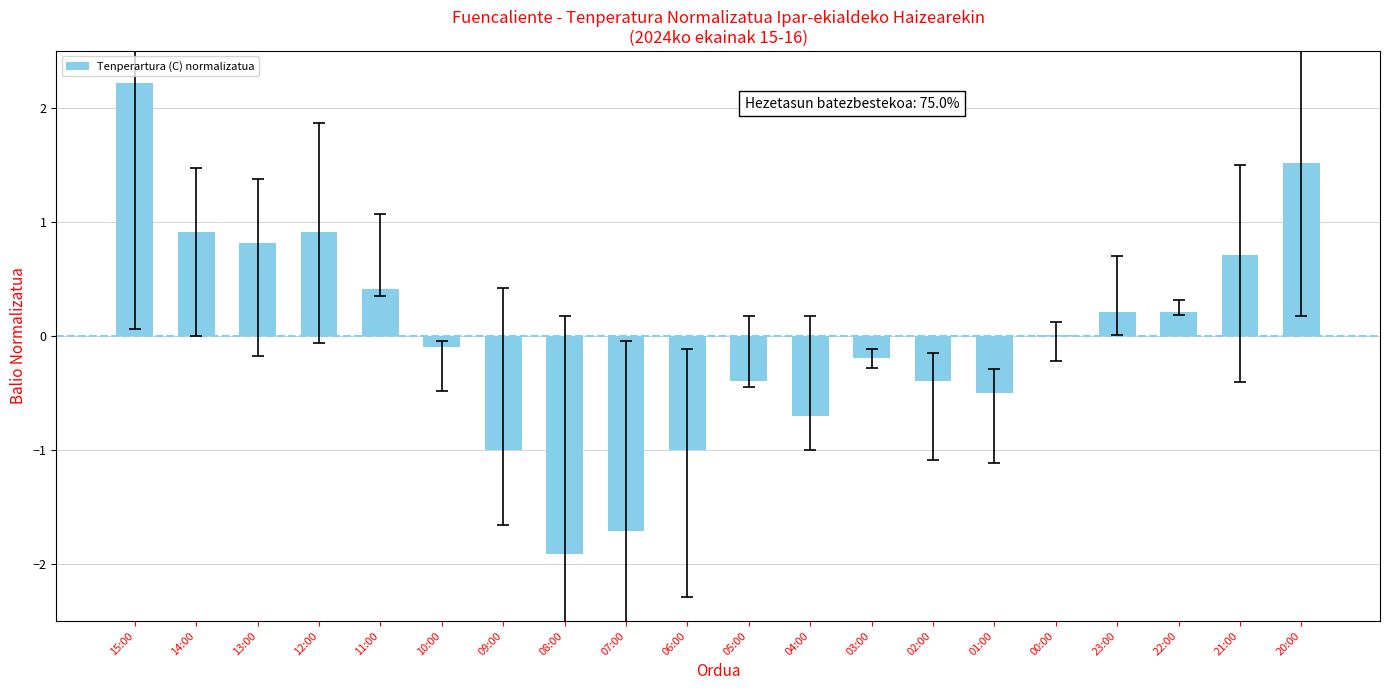

What is the greatest value displayed?

2.2